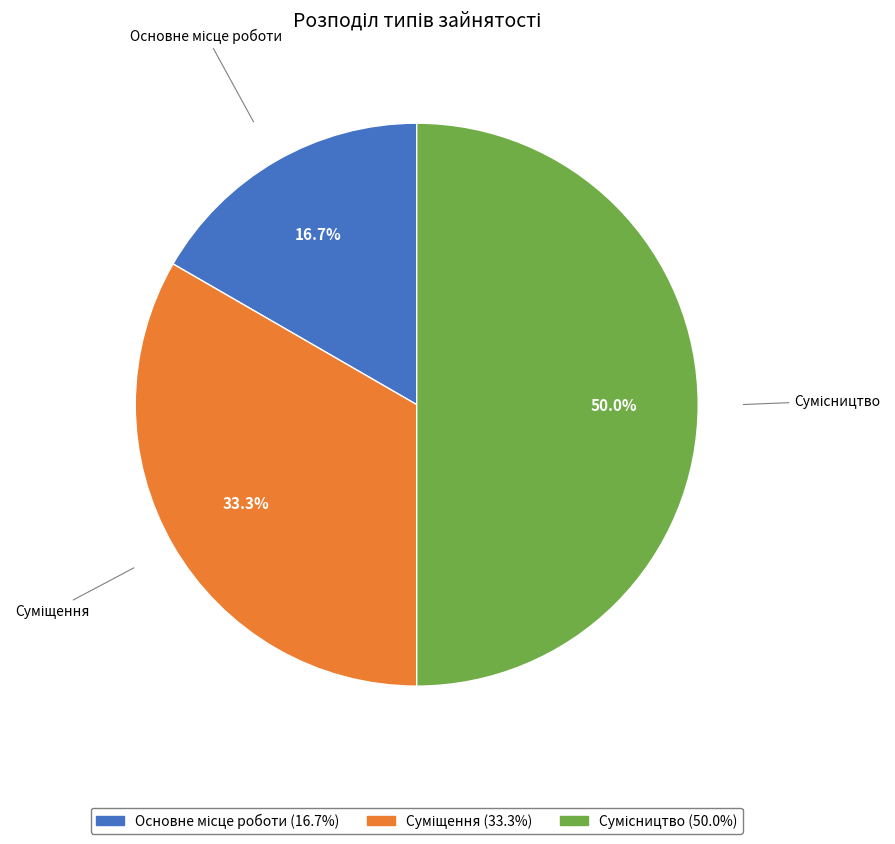

How many slices are in this pie chart?

3